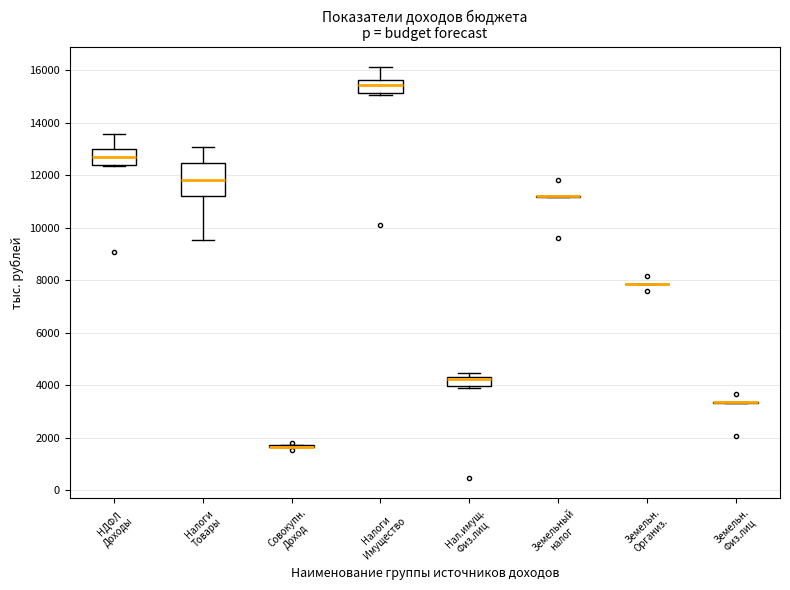

Reading left to right, read every box against the y-axis: the position of its median line, the range the box covers, and the ends of its whiskers. The values are not printed on the chart, so give them approximately, as read against the axis.

НДФЛ Доходы: median 12800, box 12400 to 13000, whiskers 12400 to 13600
Налоги Товары: median 11800, box 11200 to 12400, whiskers 9600 to 13000
Совокупн. Доход: box collapsed to a line at 1600, whiskers 1600 to 1800
Налоги Имущество: median 15400, box 15200 to 15600, whiskers 15000 to 16200
Нал.имущ. Физ.лиц: median 4200 (just below the box's upper edge), box 4000 to 4200, whiskers 4000 (just below the box's lower edge) to 4400
Земельный налог: box collapsed to a line at 11200, whiskers 11200 to 11200
Земельн. Организ.: box collapsed to a line at 7800, whiskers 7800 to 7800
Земельн. Физ.лиц: box collapsed to a line at 3400, whiskers 3400 to 3400